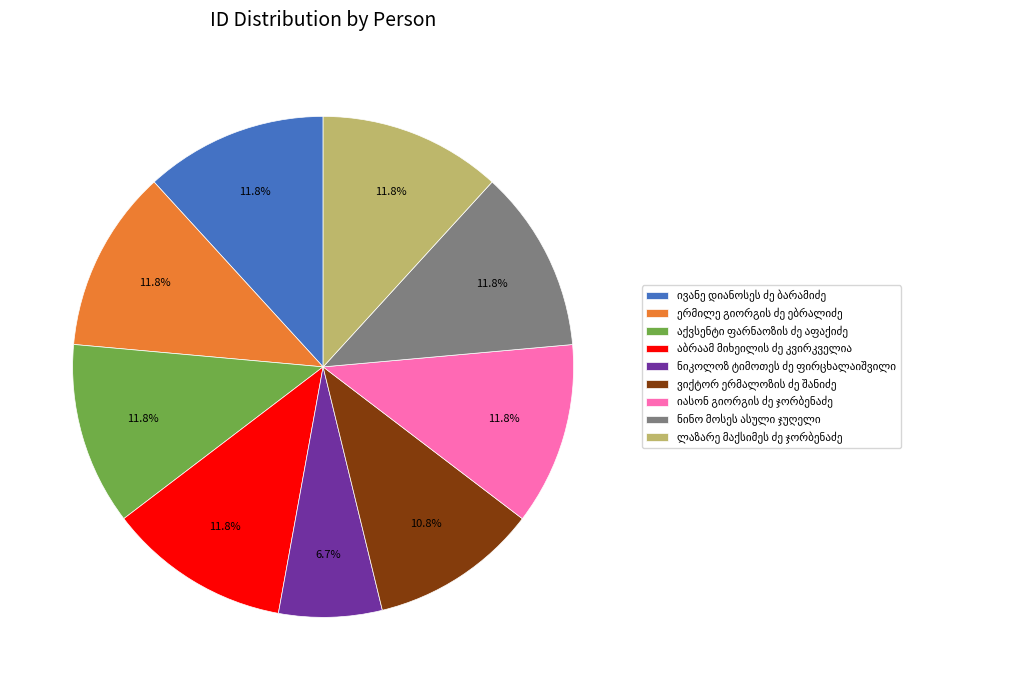

Does any single category account for the majority?

No